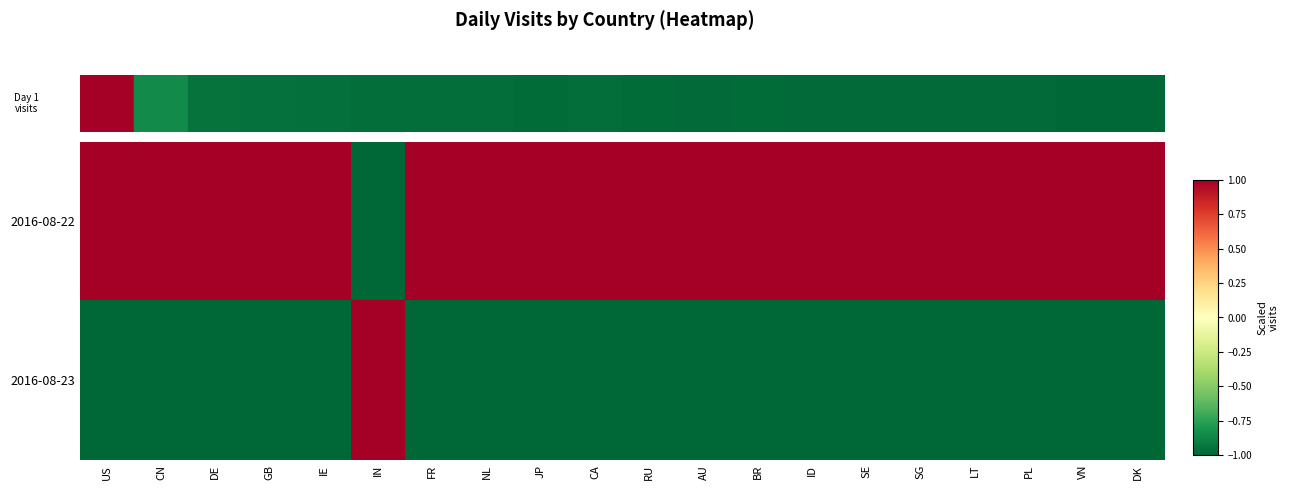

Which has a higher value, IE or AU?

IE